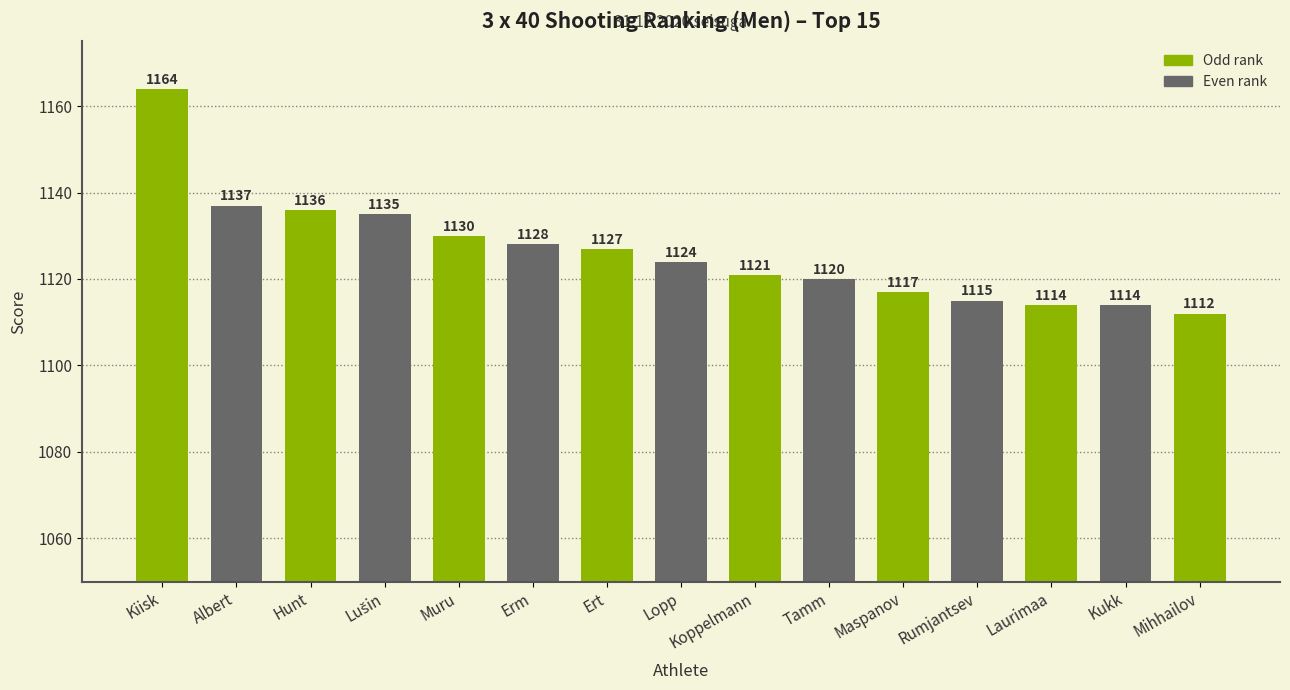

At which label is the value closest to 1138?

Albert